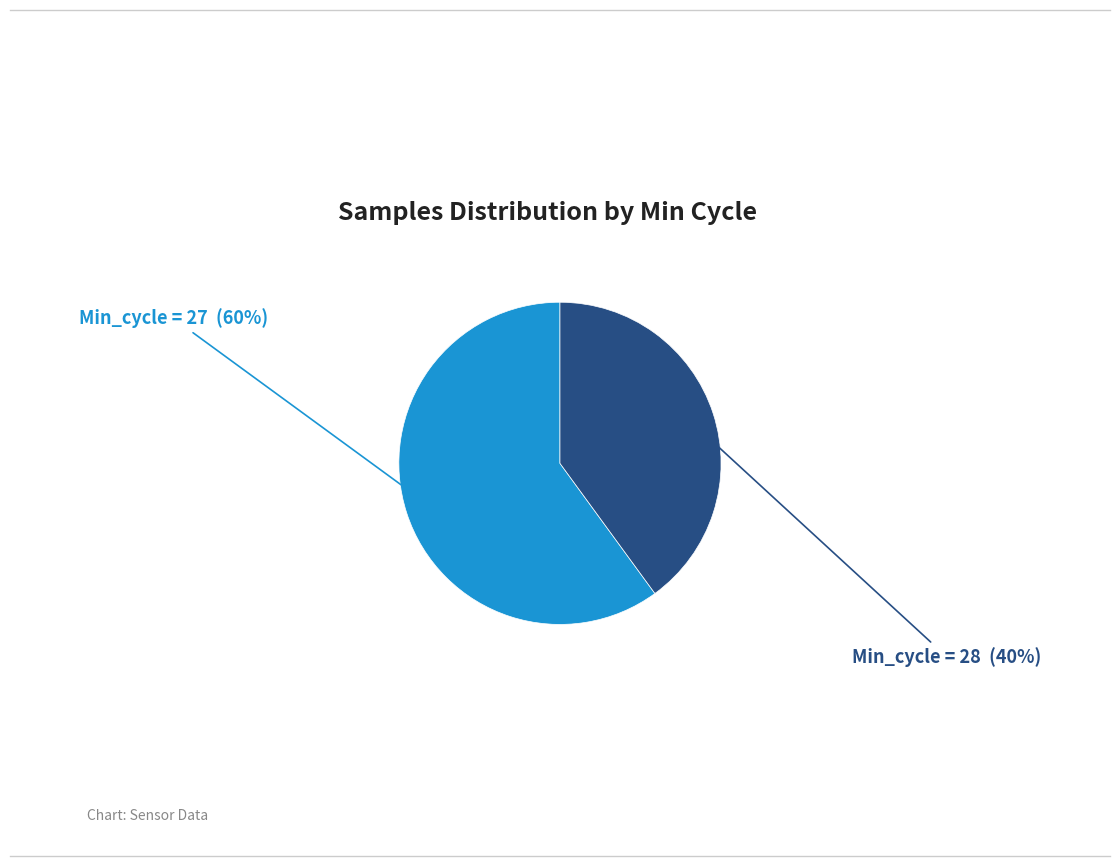

To the nearest percent, what is the difference between the largest and smallest slice percentages?

20%